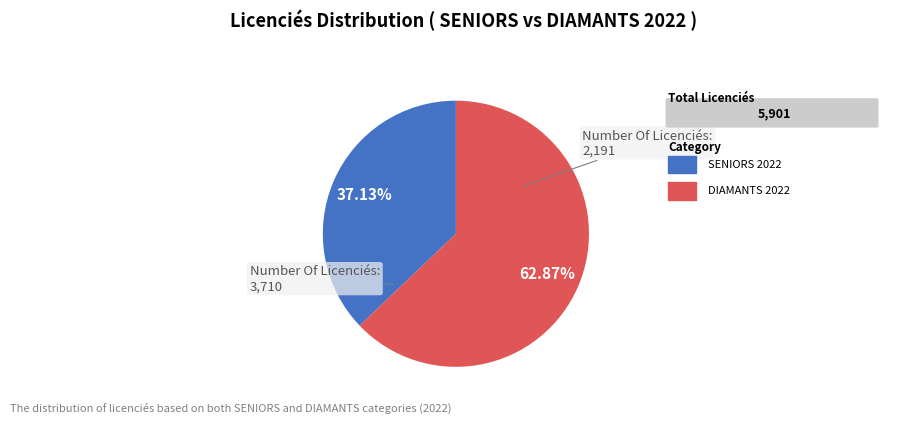

Is there a majority slice in this chart?

Yes